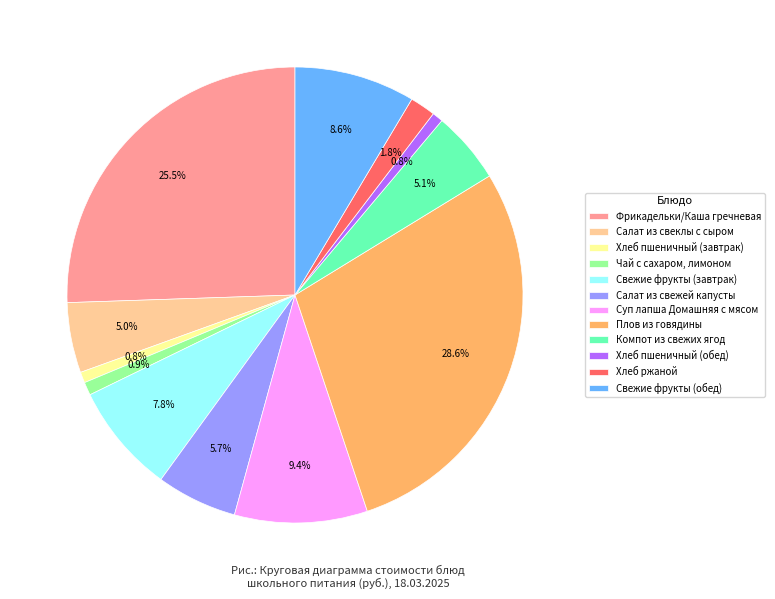

Does Компот из свежих ягод represent more than half of the total?

No